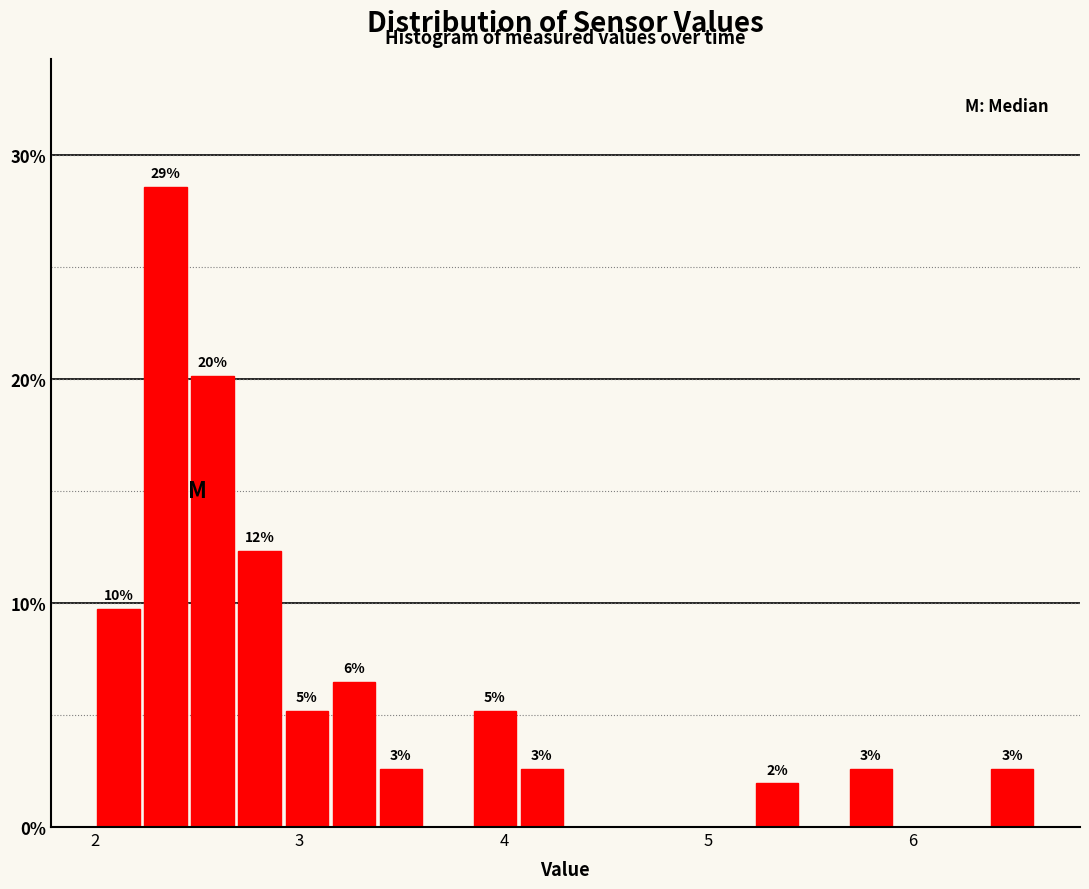

Around what value on the x-axis is the tallest bar? Give the approximate position of its centre, as read against the axis.

2.3